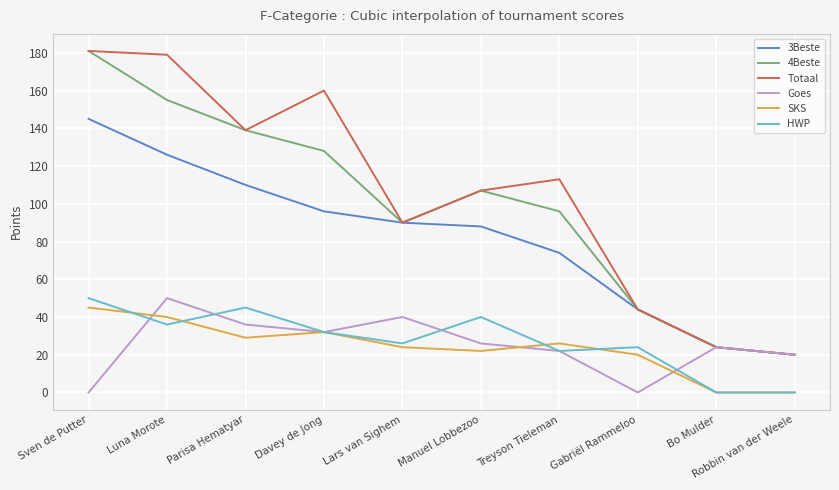

At which category is the sum across all series the highest?

Sven de Putter